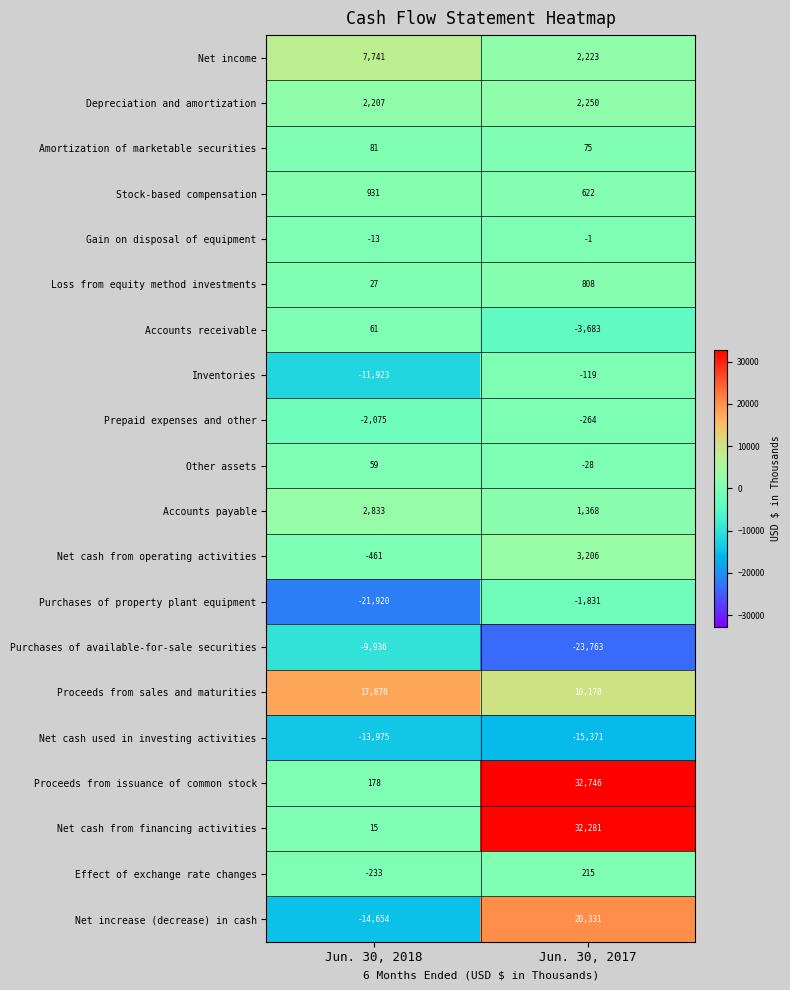

Rank the series by their maximum value, from lowest to highest.

Net cash used in investing activities, Purchases of available-for-sale securities, Purchases of property plant equipment, Prepaid expenses and other, Inventories, Gain on disposal of equipment, Other assets, Accounts receivable, Amortization of marketable securities, Effect of exchange rate changes, Loss from equity method investments, Stock-based compensation, Depreciation and amortization, Accounts payable, Net cash from operating activities, Net income, Proceeds from sales and maturities, Net increase (decrease) in cash, Net cash from financing activities, Proceeds from issuance of common stock